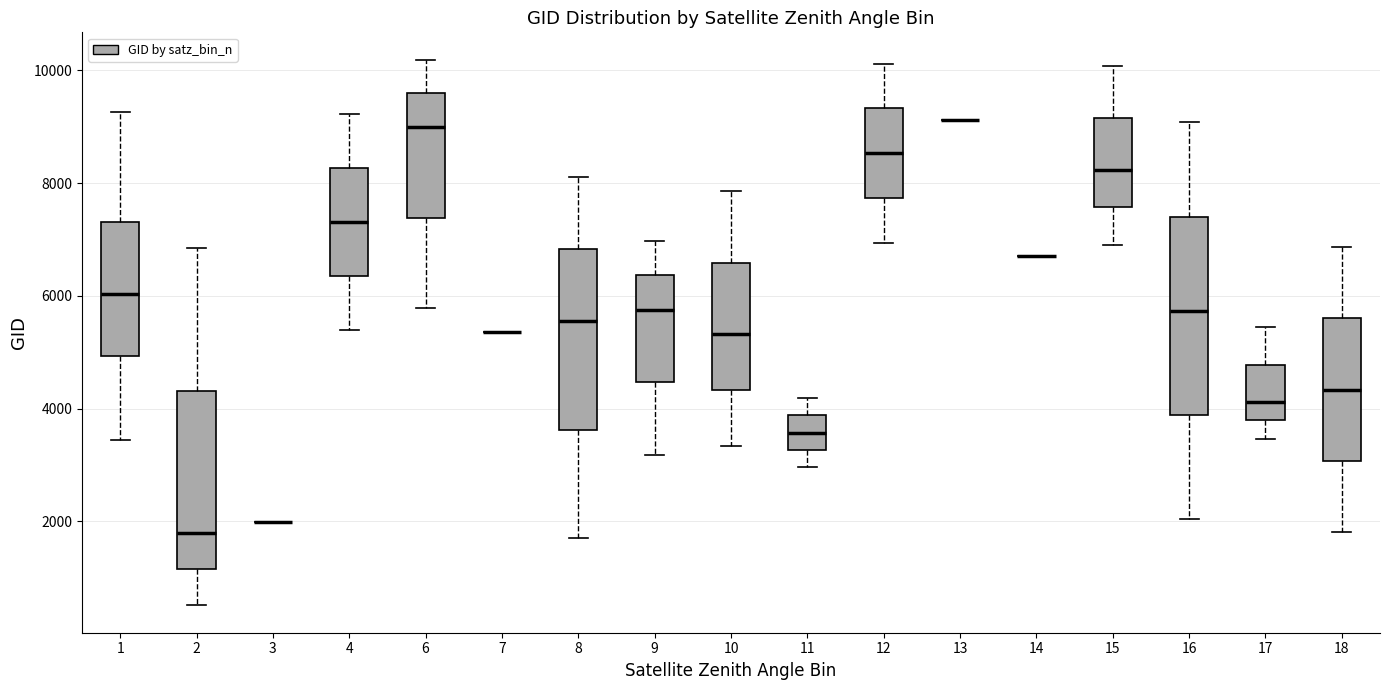

Where does the lower whisker of the box at x = 18 end on the y-axis? The values are not printed on the chart, so give them approximately, as read against the axis.

1800